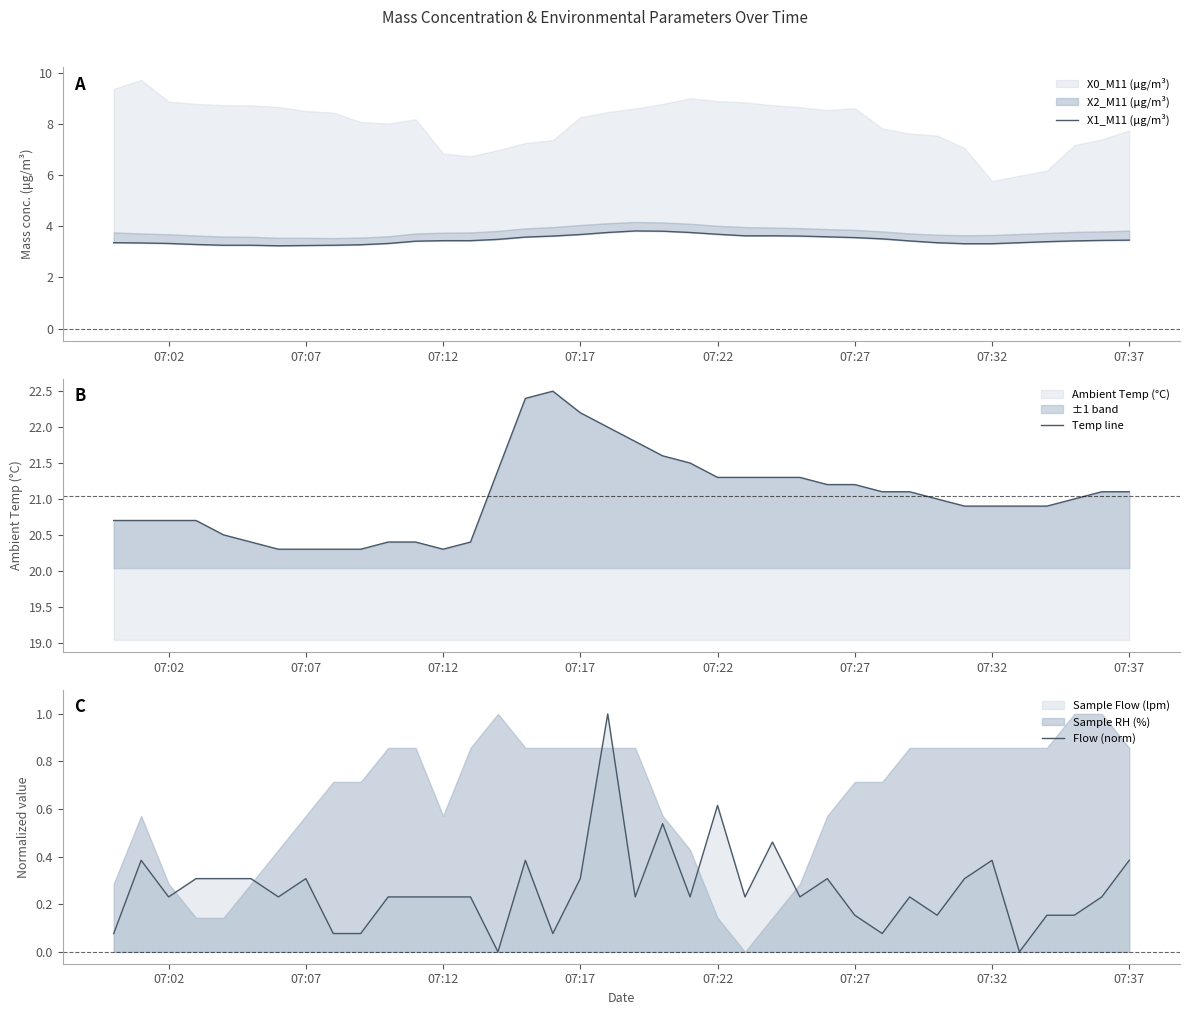

The value of X1_M11 (μg/m³) at 30 is 5.8. True or false?

False